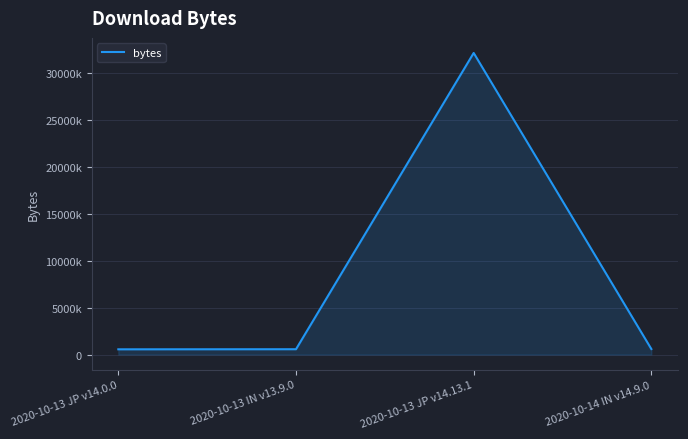

The value at 2020-10-13 JP v14.13.1 is 32102644. True or false?

True